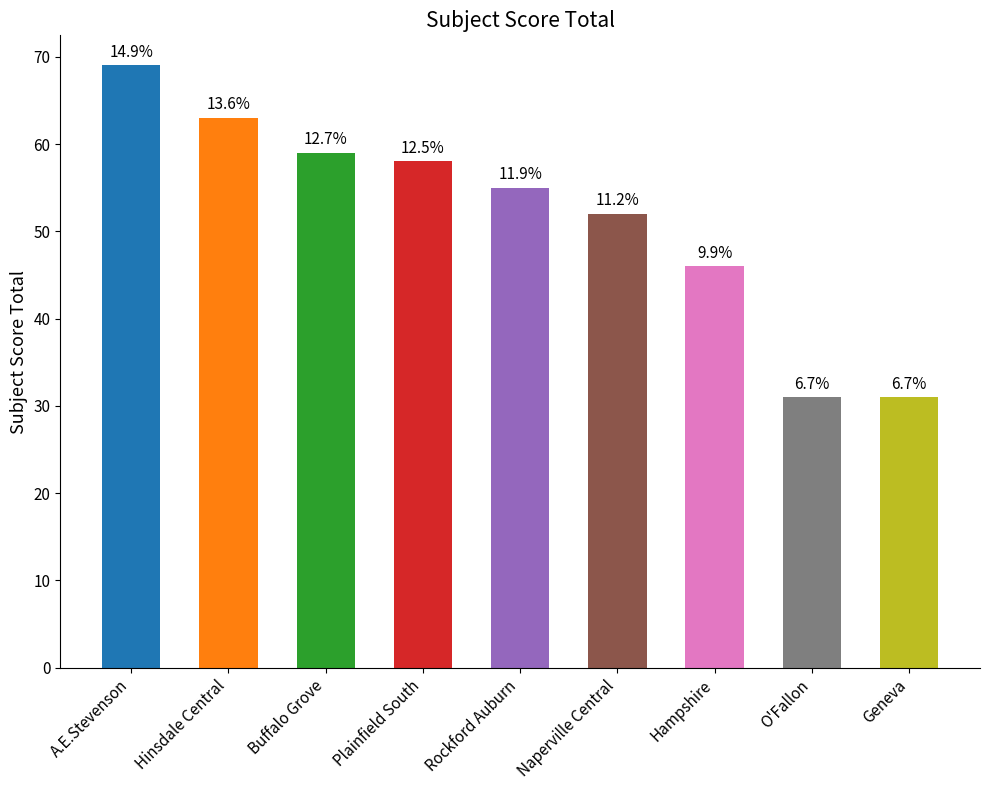

How many bars are there in total?

9